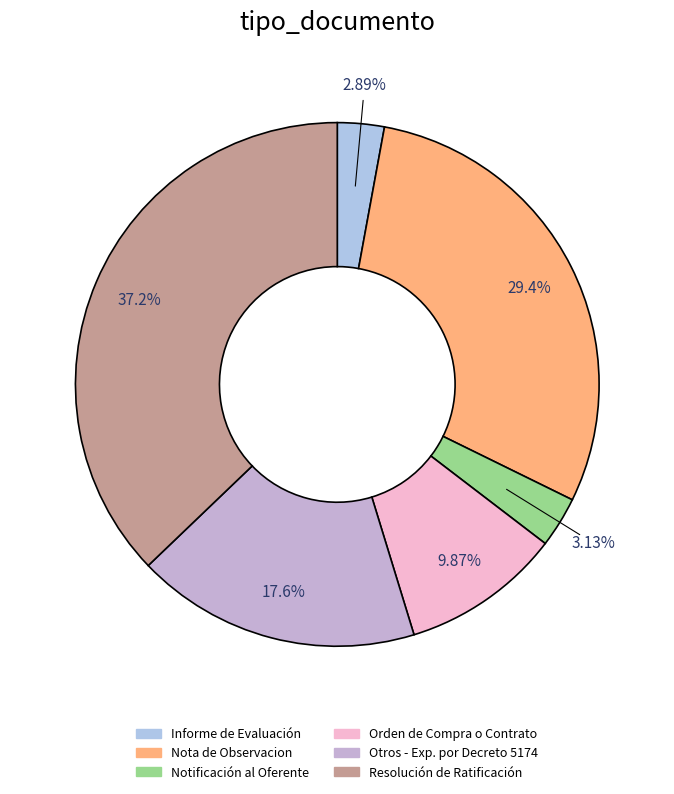

How many segments does this pie chart have?

6